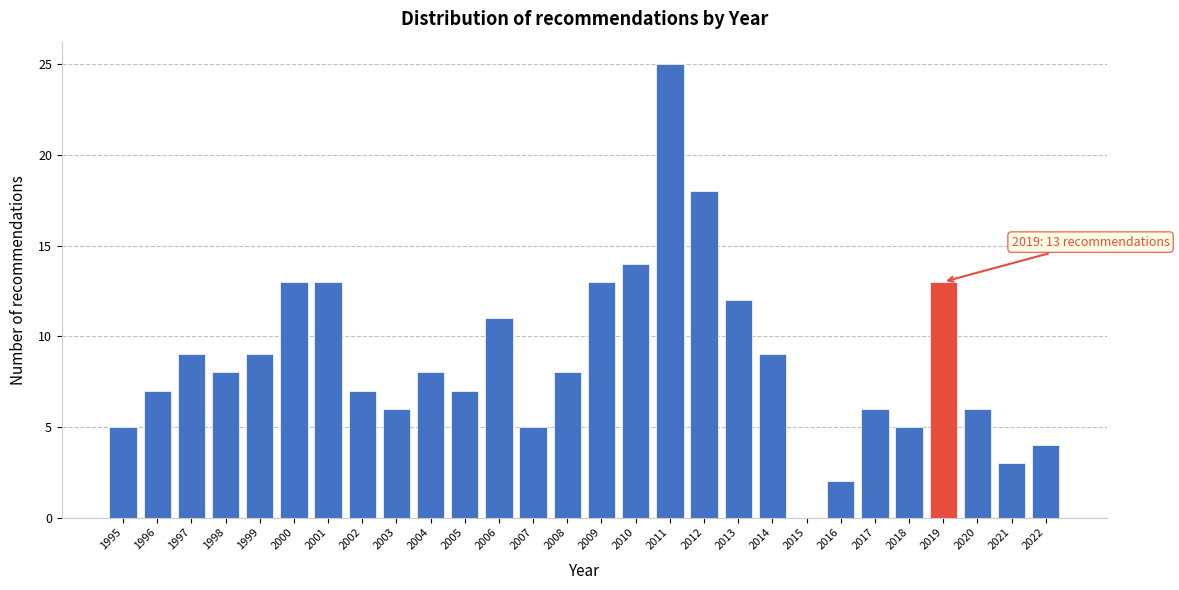

Over which range of the x-axis is the bar tallest?

2010.5 to 2011.5